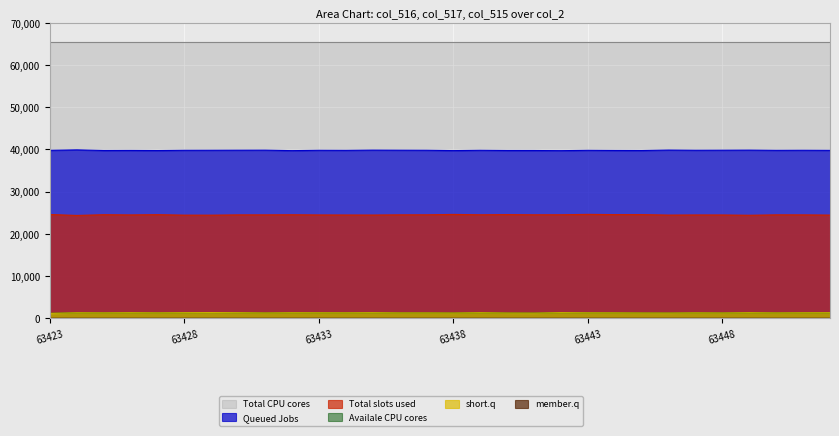

Which series has the largest total across all categories?

Total CPU cores